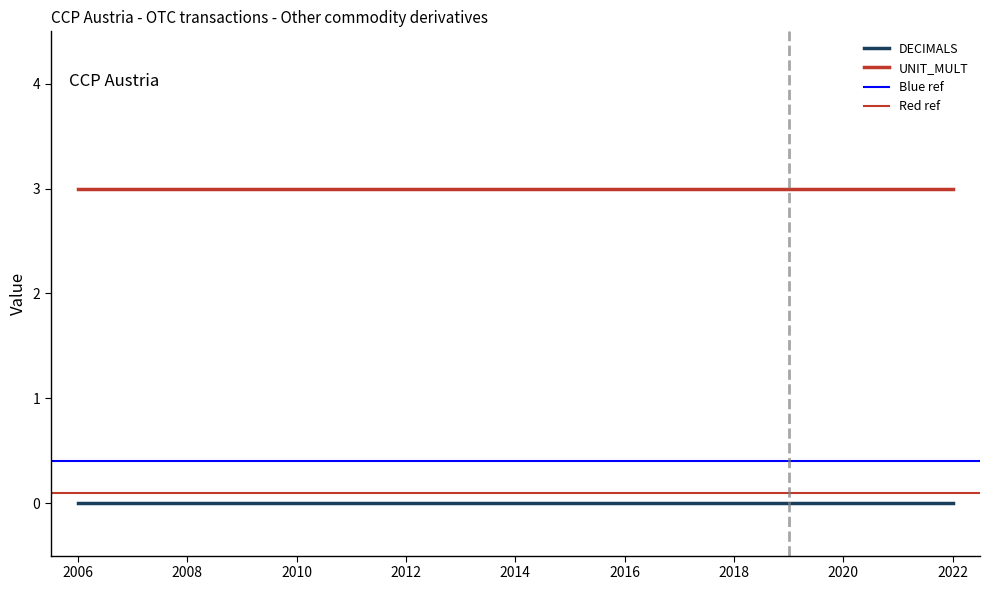

True or false: UNIT_MULT and DECIMALS cross at least once.

False